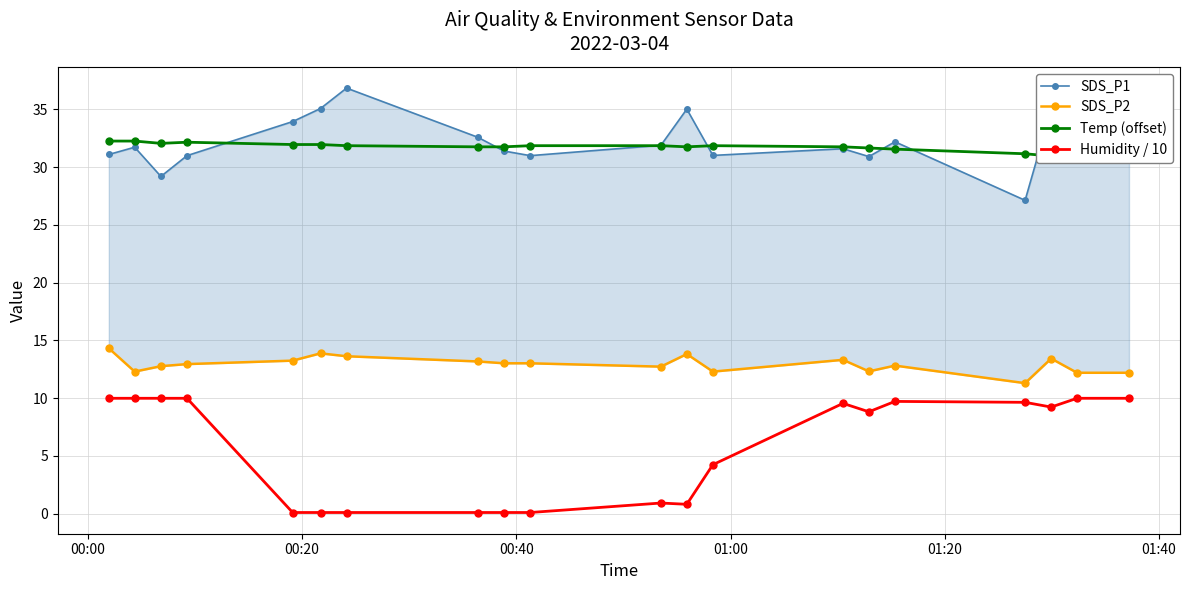

At how many categories does at least one series exceed 15?

20